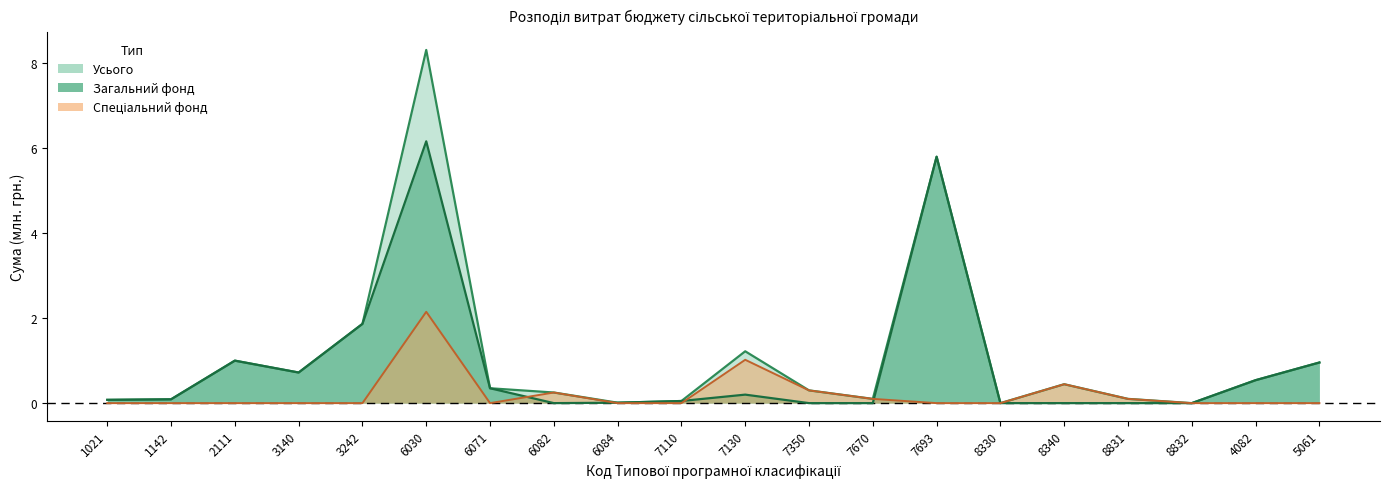

Rank the series at 7693 from lowest to highest value.

Спеціальний фонд, Усього, Загальний фонд